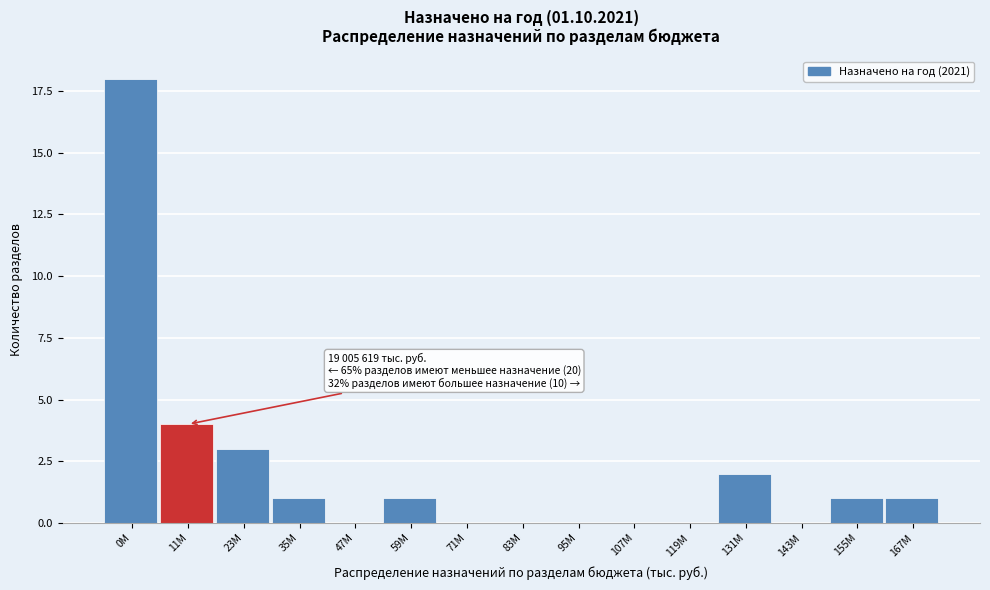

Reading left to right, list all the values displayed in this chart.

0M=18	11M=4	23M=3	35M=1	47M=0	59M=1	71M=0	83M=0	95M=0	107M=0	119M=0	131M=2	143M=0	155M=1	167M=1